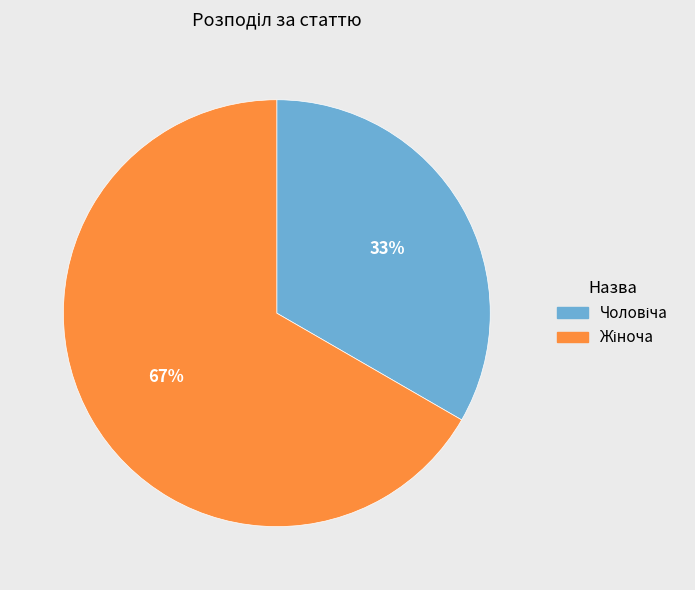

Is there any slice that represents more than half of the pie?

Yes